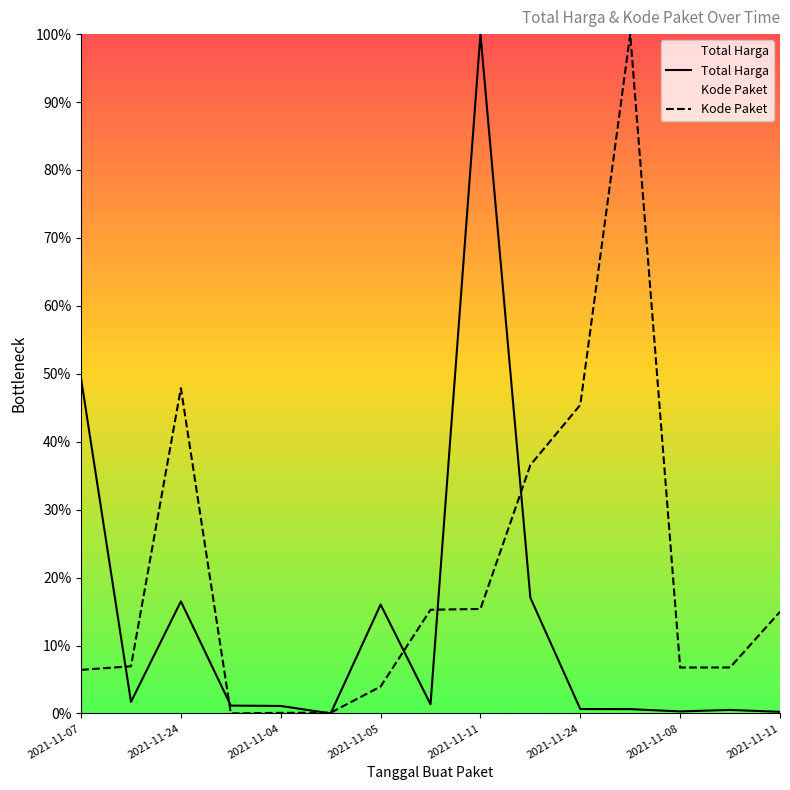

How many data points in Total Harga are above 1?

9